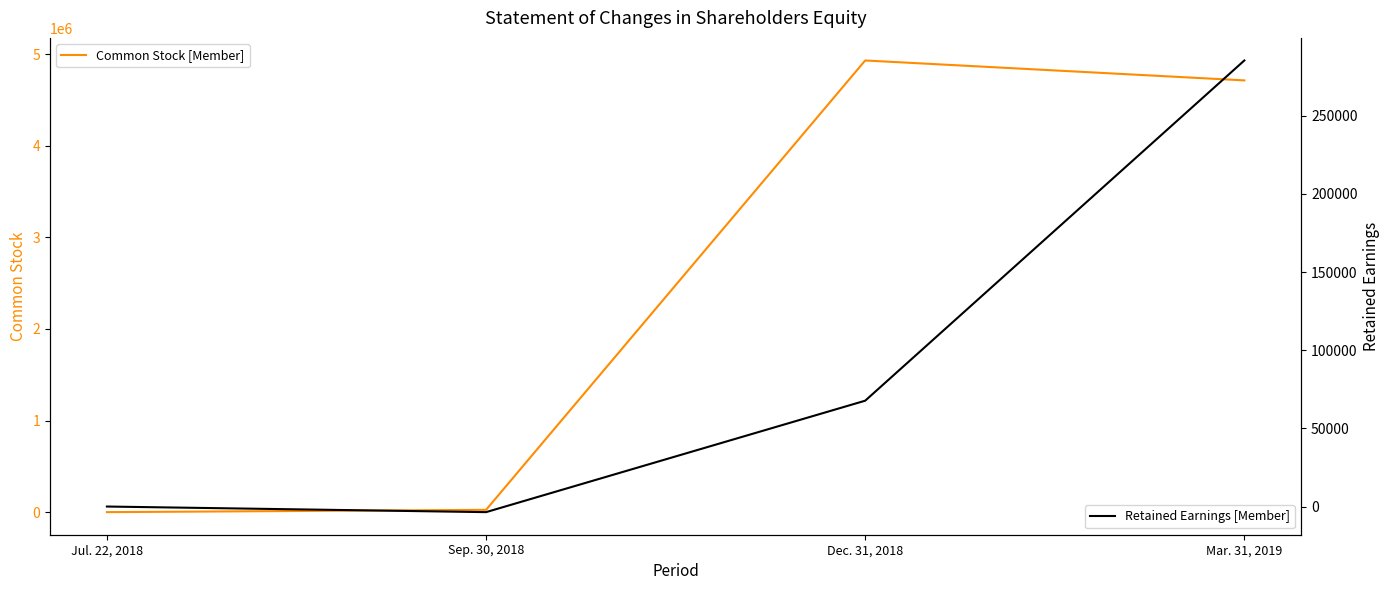

Reading left to right, list all the values displayed in this chart.

Common Stock [Member]: 0	25000	4932305	4714688
Retained Earnings [Member]: 0	-3585	67698	285314